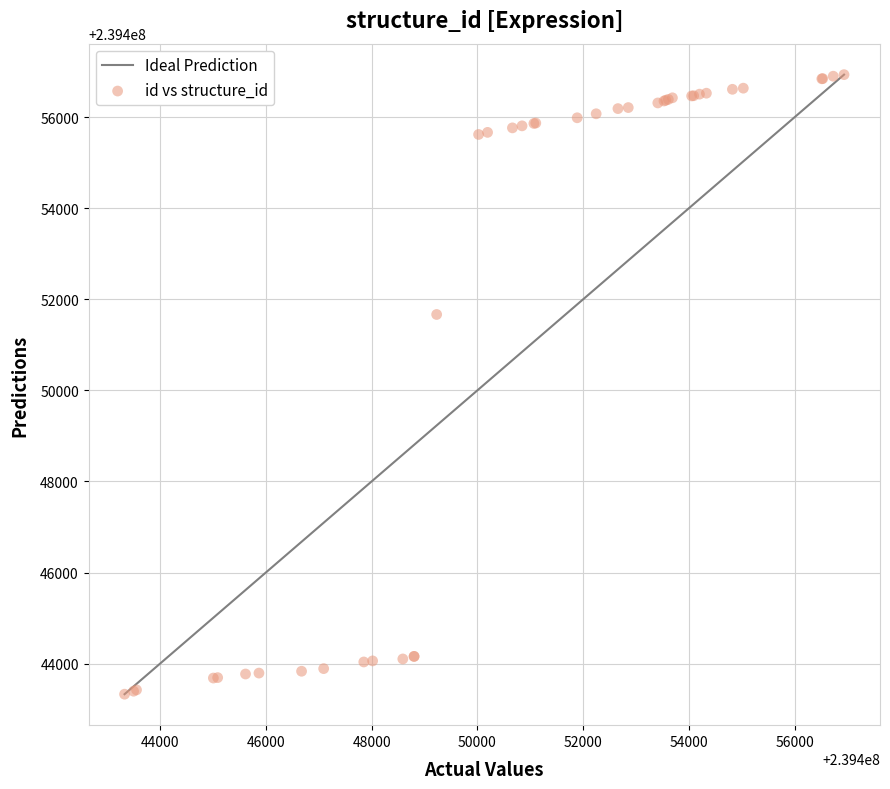

What Y value in the scatter plot is closest to 239450132?

239451668.3